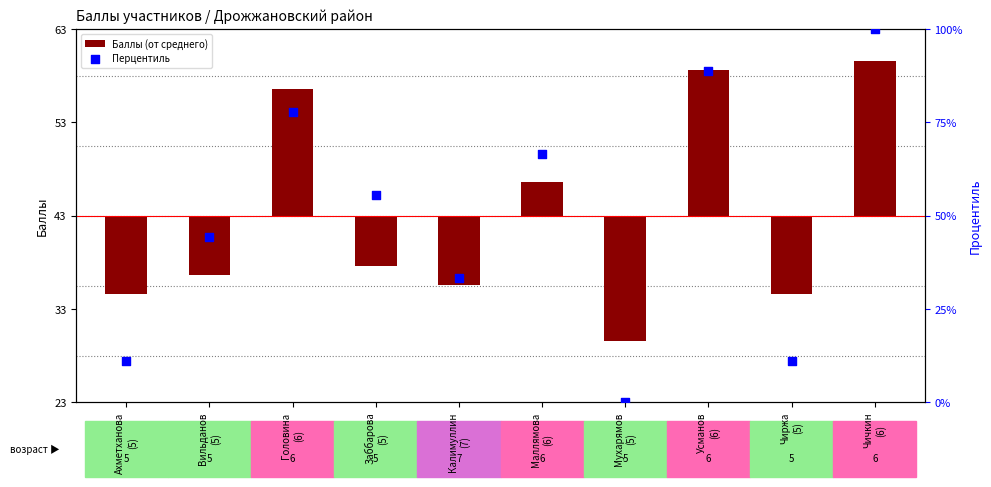

What is the total value across all series at Чиржа
(5)?

2.7